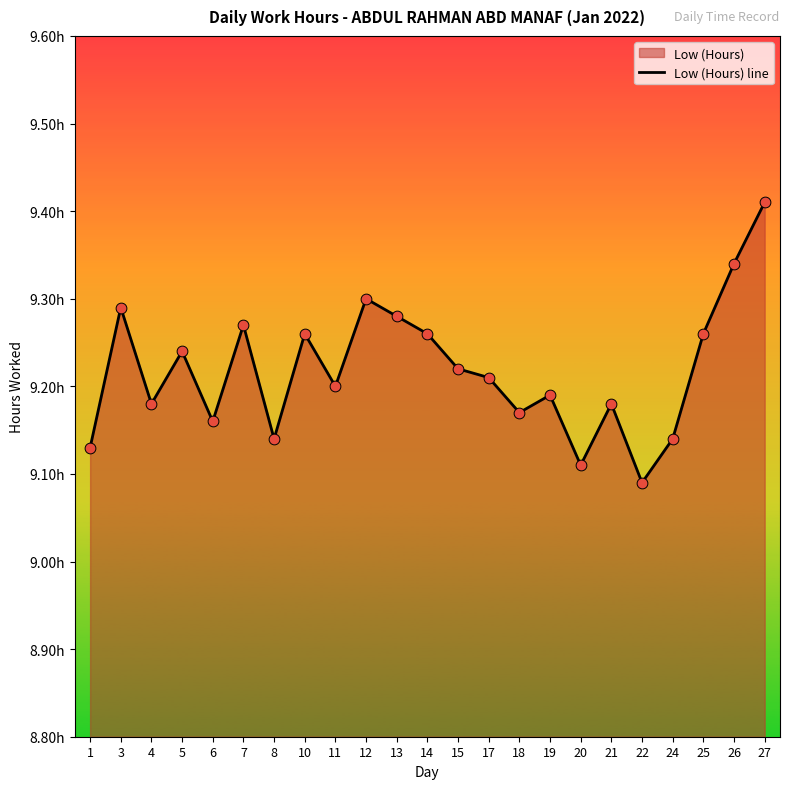

Which has a higher value, 26 or 11?

26